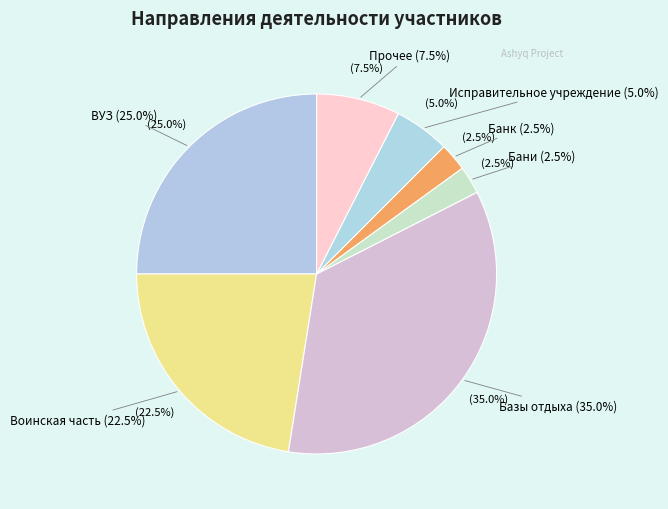

Which has a higher value, Банк or ВУЗ?

ВУЗ